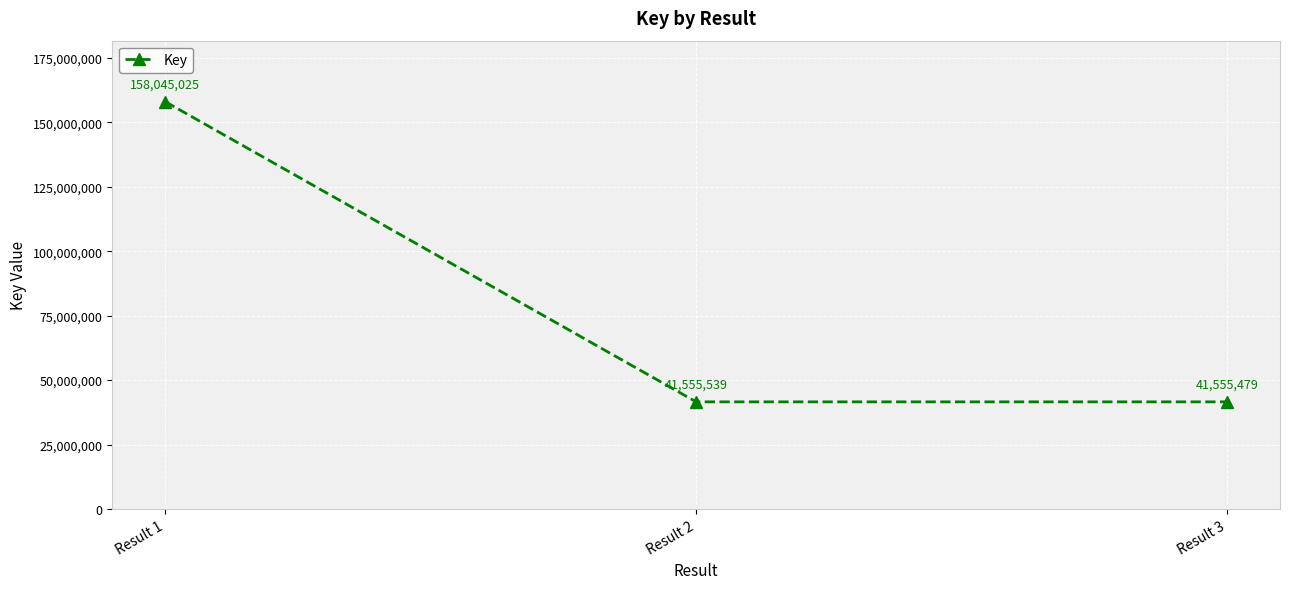

What is the sum of all values?

241156043